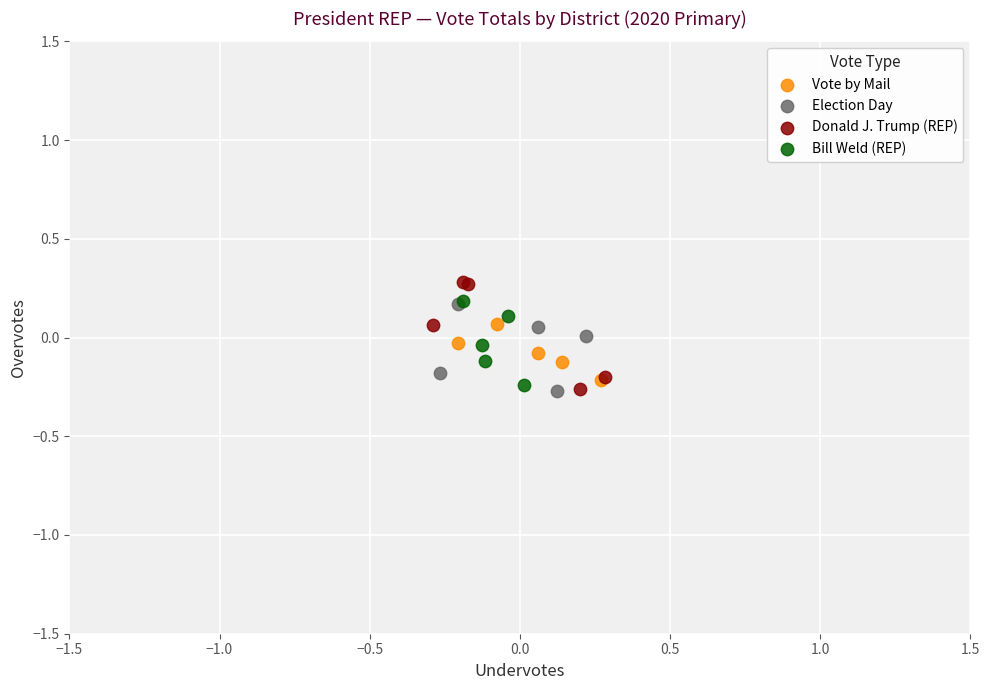

Which series reaches the maximum Y coordinate?

Donald J. Trump (REP)